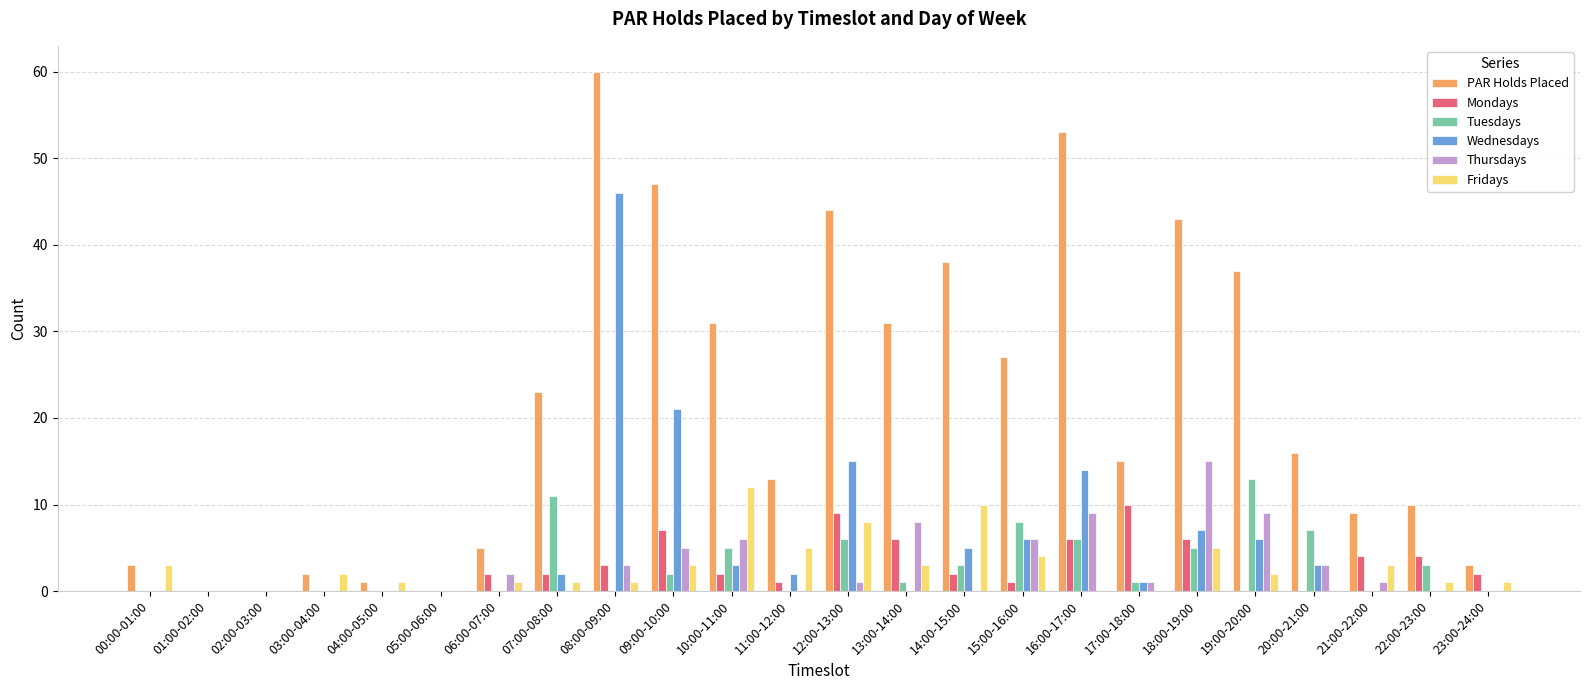

What are all the series names shown in the legend?

PAR Holds Placed, Mondays, Tuesdays, Wednesdays, Thursdays, Fridays